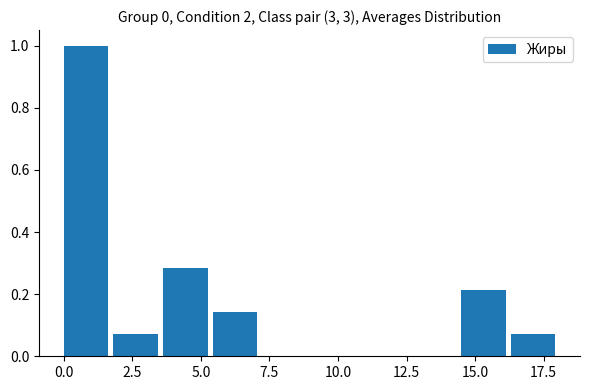

Around what value on the x-axis is the tallest bar? Give the approximate position of its centre, as read against the axis.

1.0